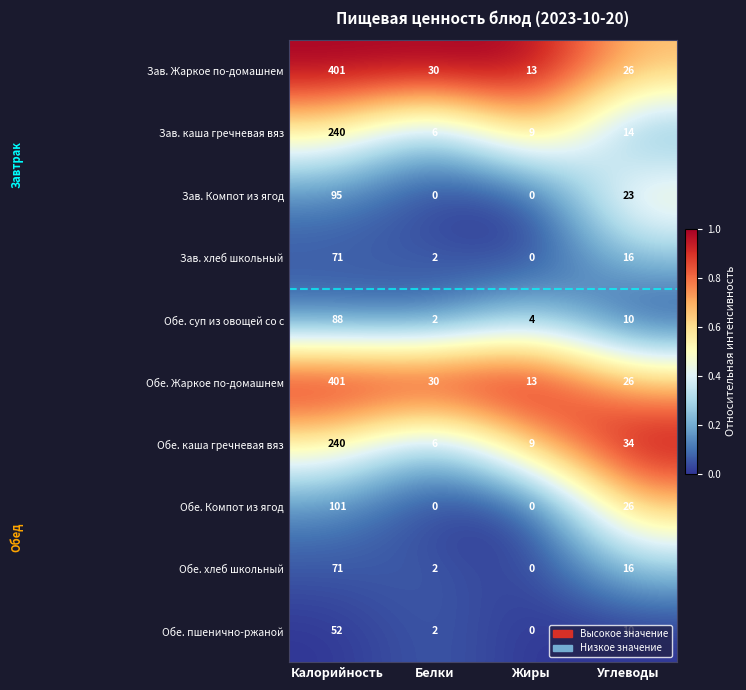

At which label is Обе. суп из овощей со с closest to 45?

Углеводы